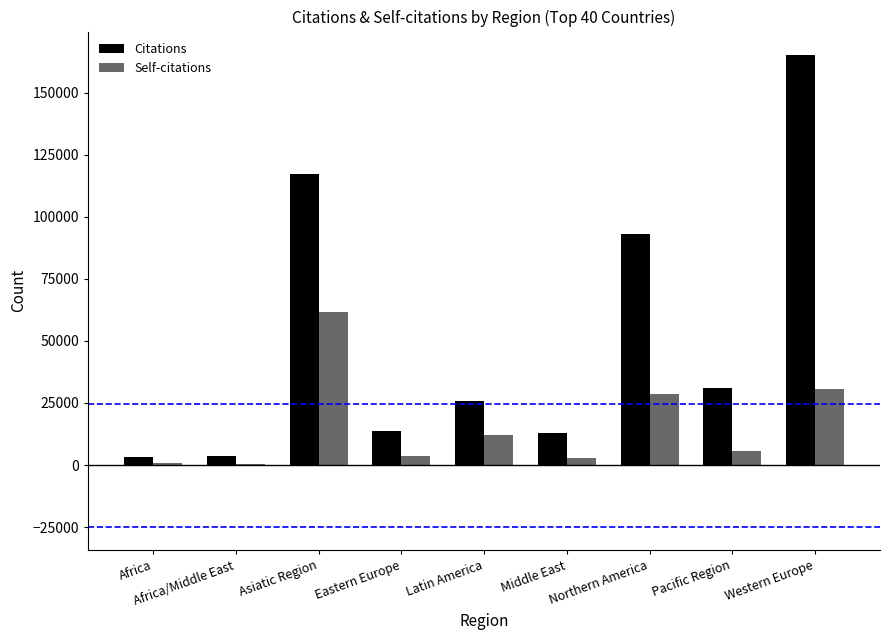

Which series has the widest spread of values?

Citations